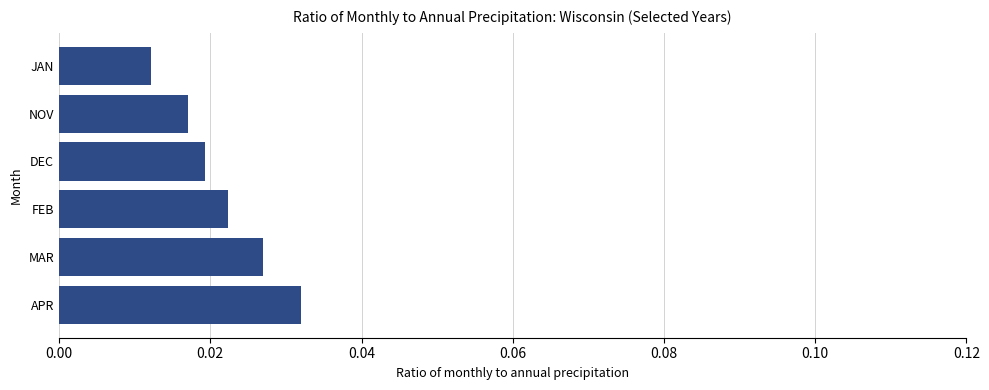

Rank the categories by value from highest to lowest.

APR, MAR, FEB, DEC, NOV, JAN